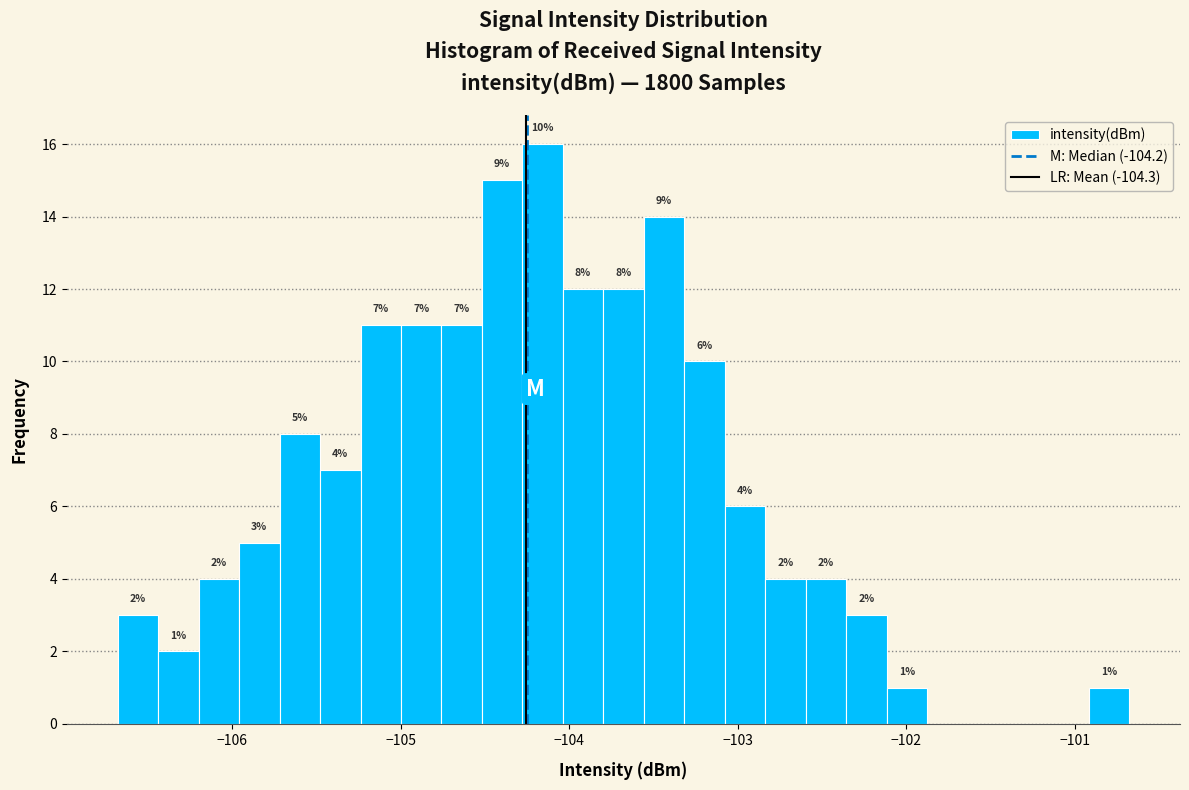

Around what value on the x-axis is the tallest bar? Give the approximate position of its centre, as read against the axis.

-104.2